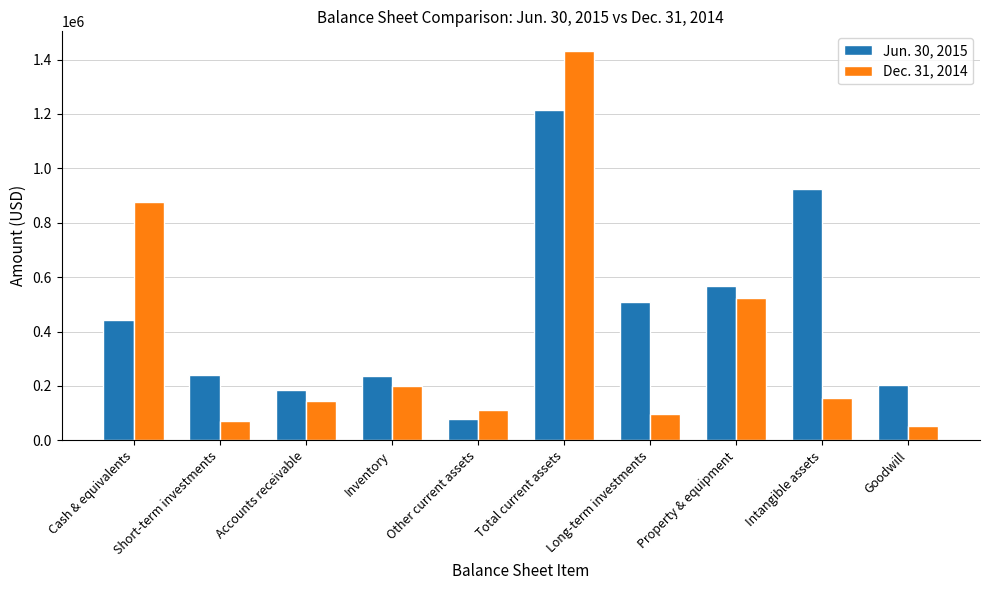

List the labels in order of Dec. 31, 2014 value, largest first.

Total current assets, Cash & equivalents, Property & equipment, Inventory, Intangible assets, Accounts receivable, Other current assets, Long-term investments, Short-term investments, Goodwill